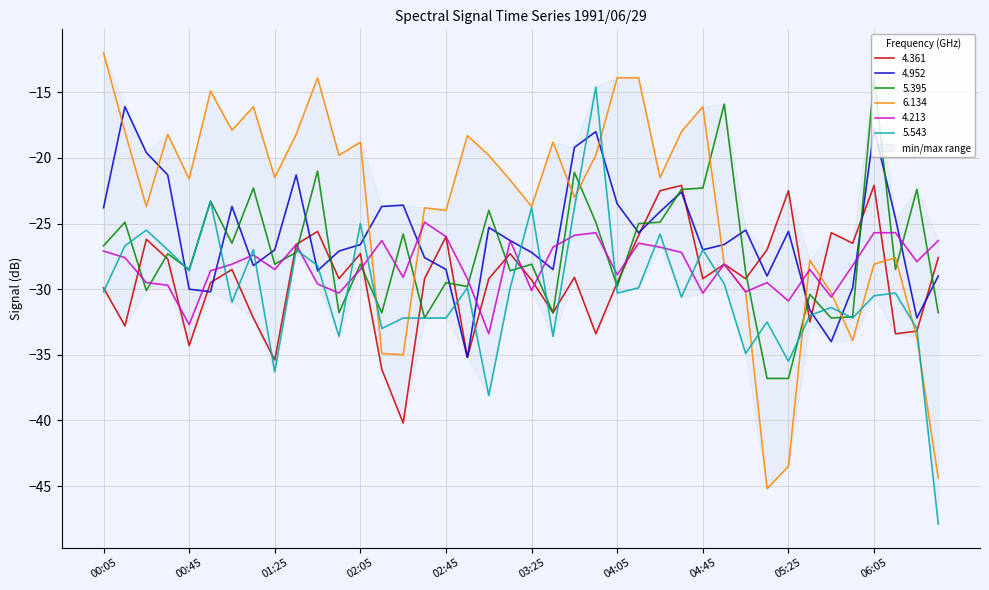

What is the spread (max minus min) of values at 03:55?

18.8